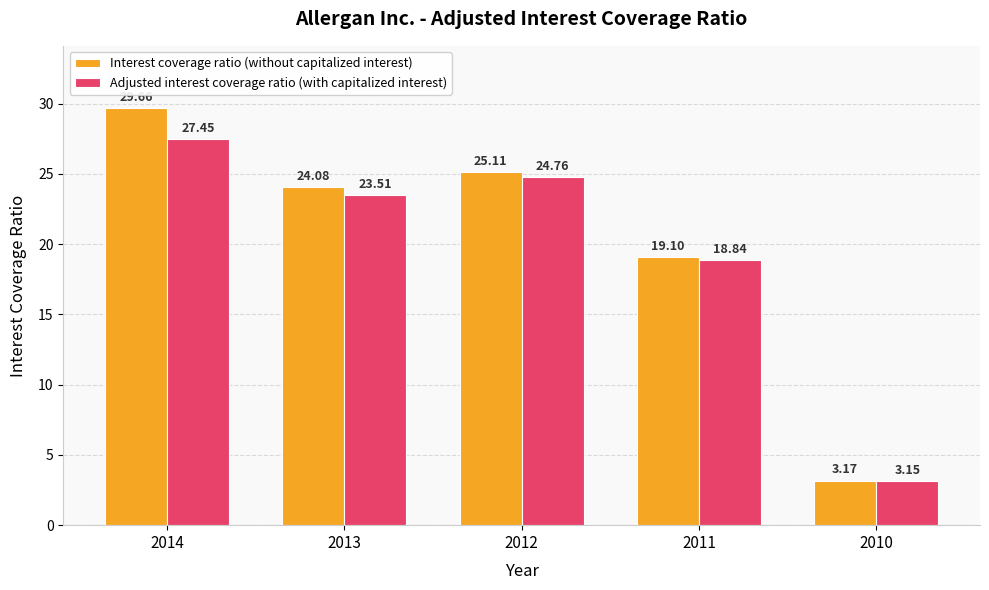

What is the sum of all Adjusted interest coverage ratio (with capitalized interest) values?

97.7